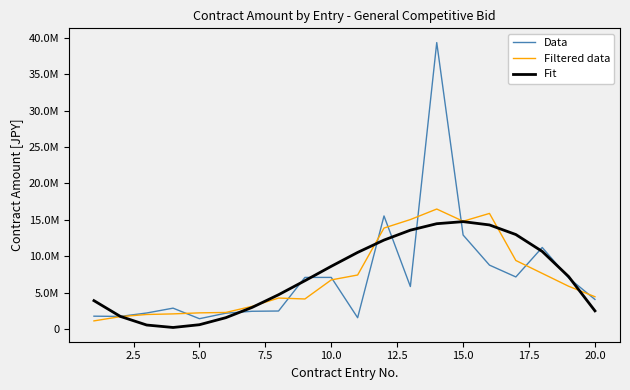

How many interior local valleys does the Fit series have?

1